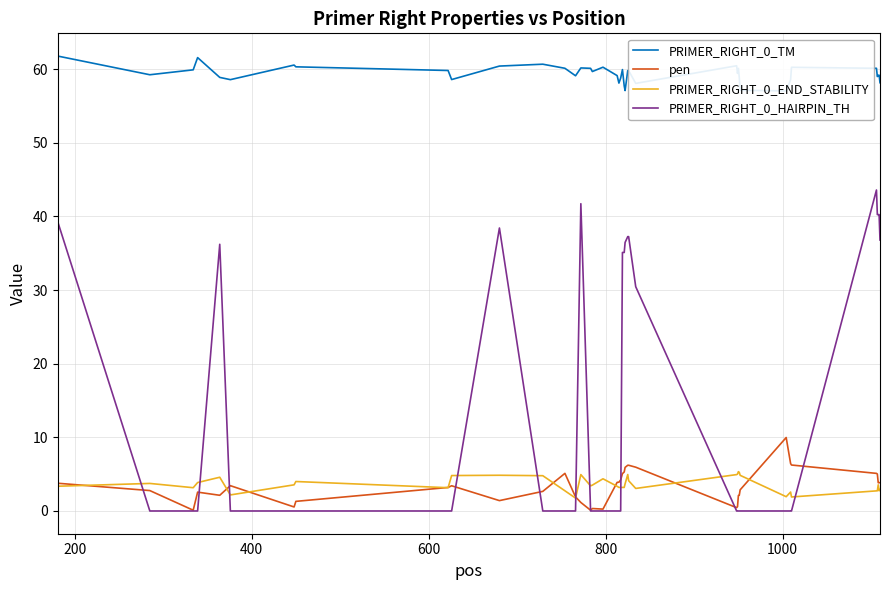

What is the maximum value for pen?

10.0